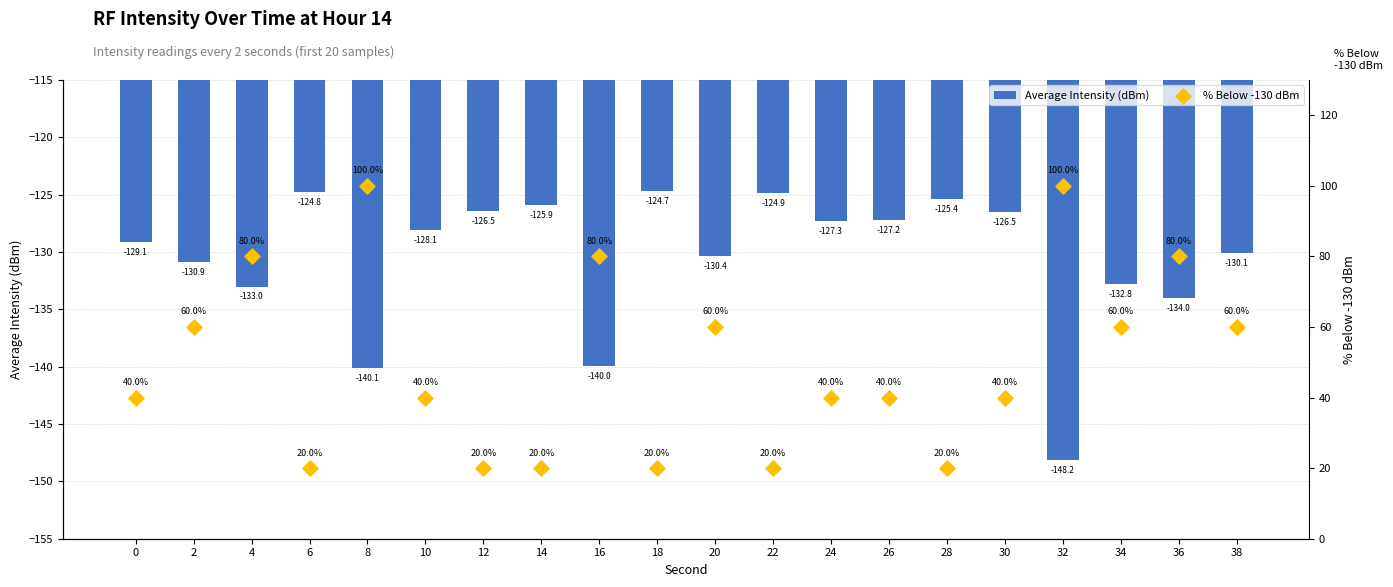

At how many categories does at least one series exceed 85?

2